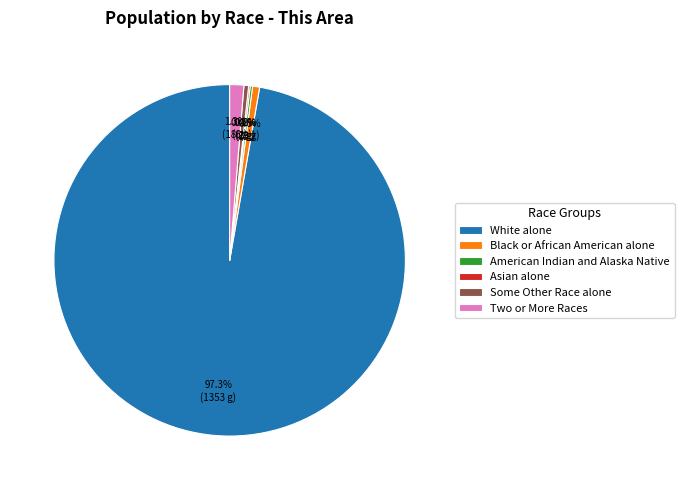

Which category has the biggest portion of the pie?

White alone